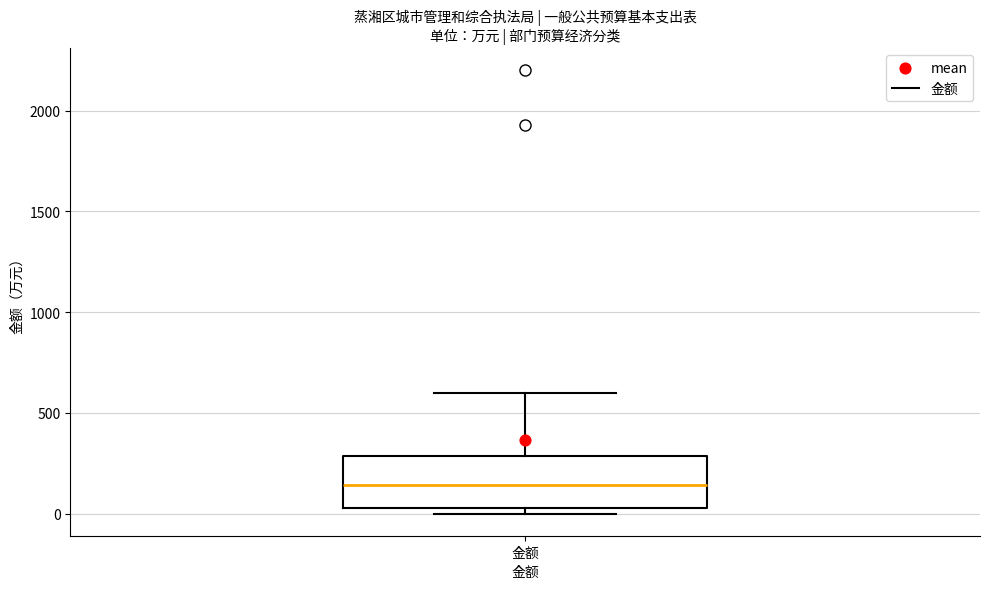

Transcribe this box plot: give where the median line is, the range the box spans, and where the two whiskers end, as read against the y-axis. The values are not printed on the chart, so give them approximately, as read against the axis.

median 150, box 50 to 300, whiskers 0 to 600